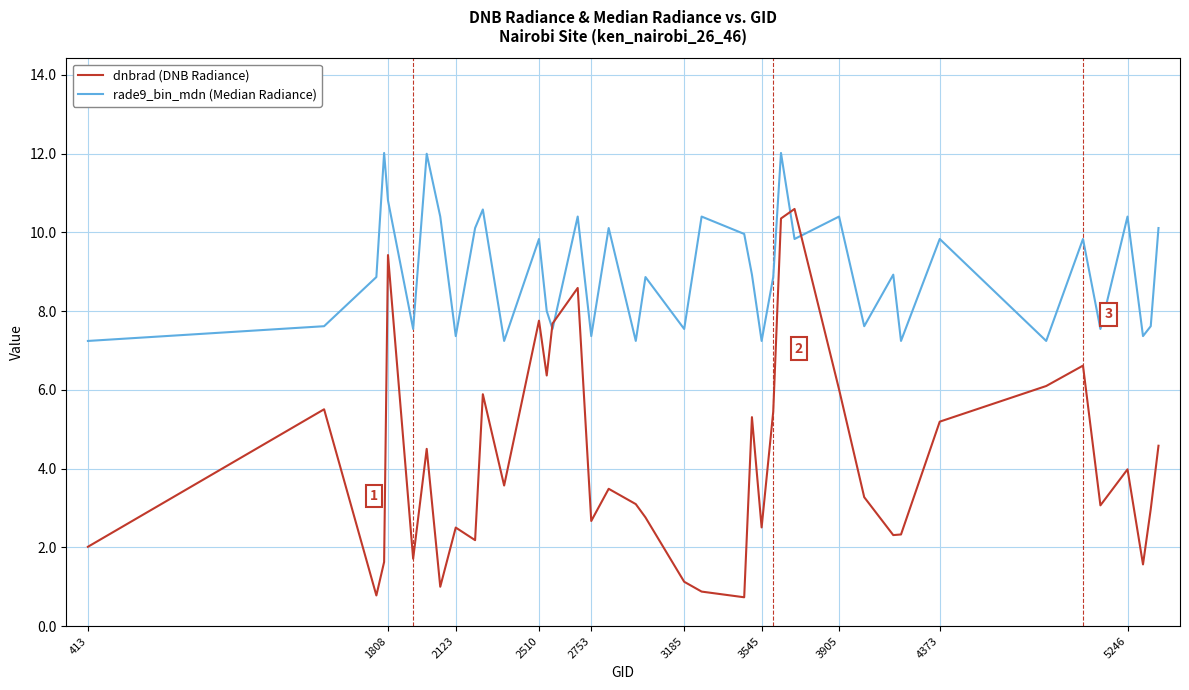

List the series in order of their overall mean, lowest first.

dnbrad (DNB Radiance), rade9_bin_mdn (Median Radiance)